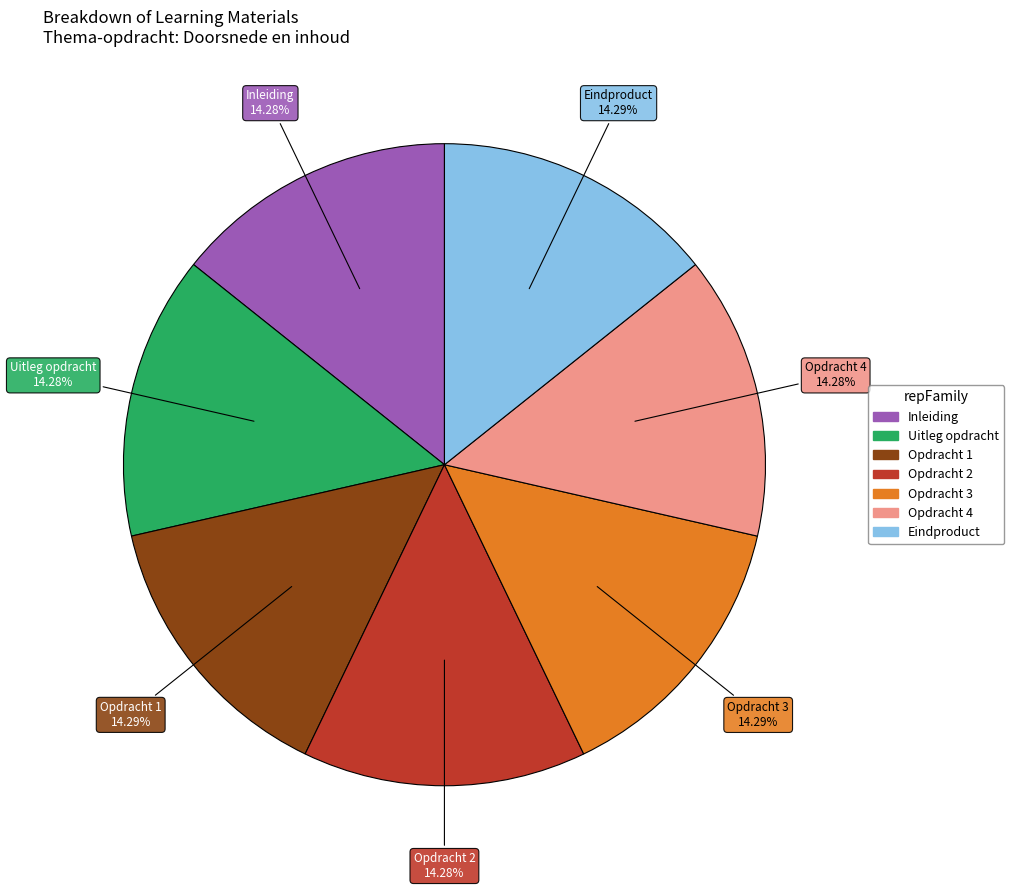

True or false: Opdracht 4 accounts for 14% of the total.

True